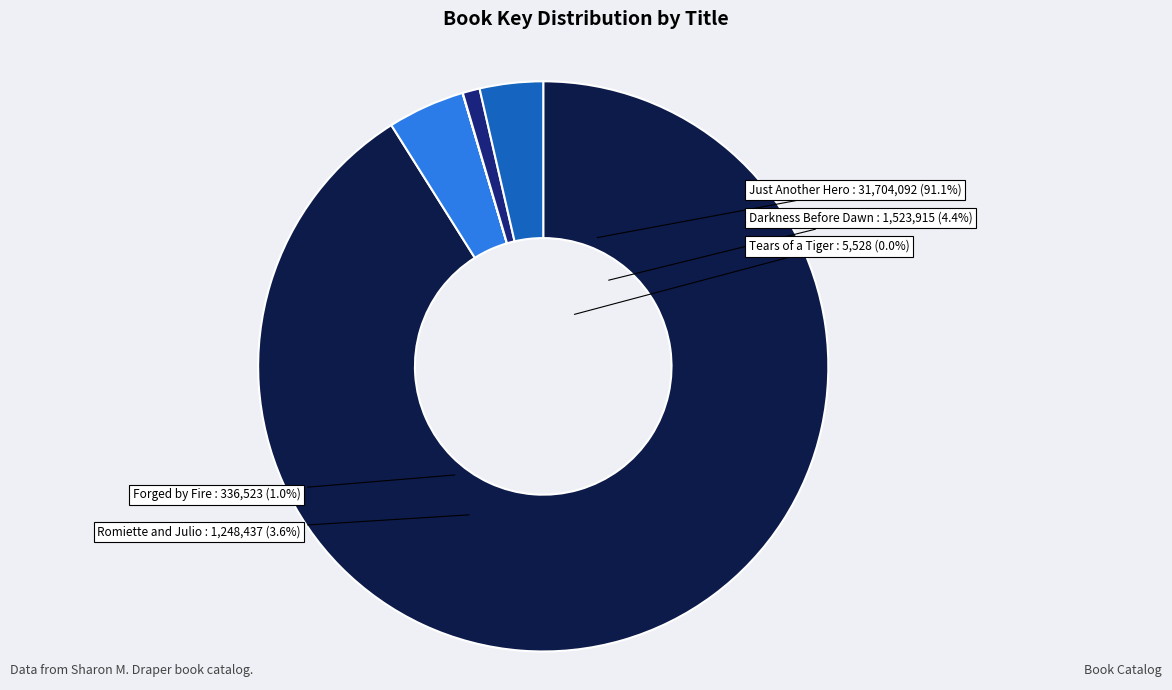

To the nearest percent, what percentage of the pie is Forged by Fire?

1%